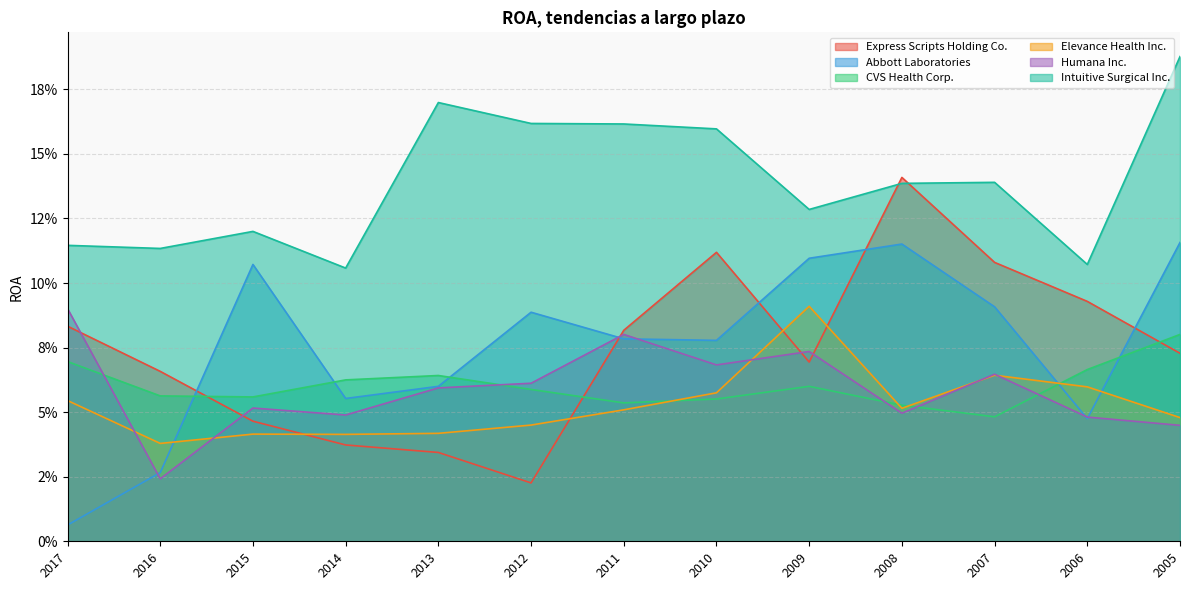

Is the value of CVS Health Corp. at 2012 greater than the value of Elevance Health Inc. at 2006?

No